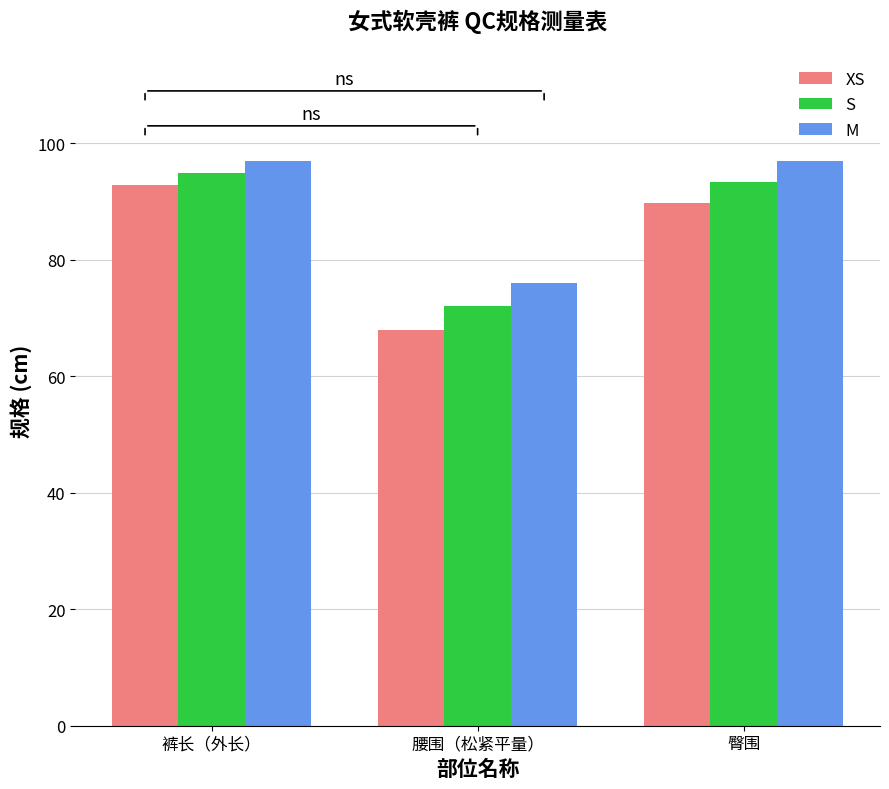

What is the total value across all series at 裤长（外长）?

284.7